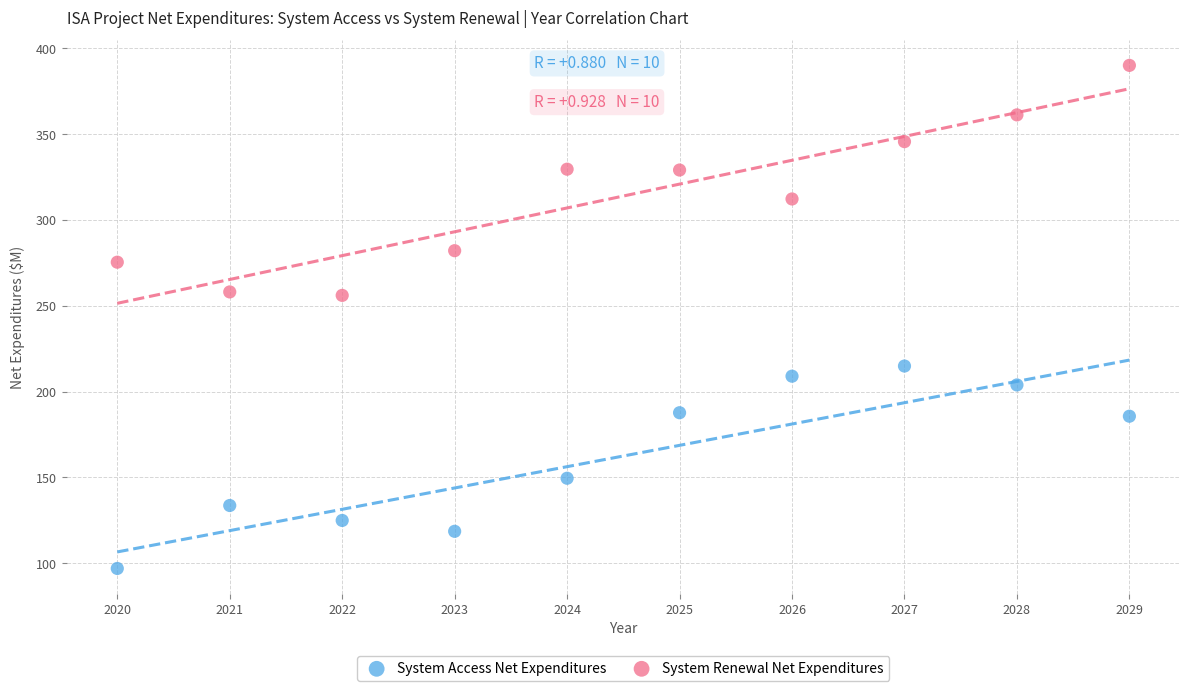

Which series contains the lowest Y value?

System Access Net Expenditures